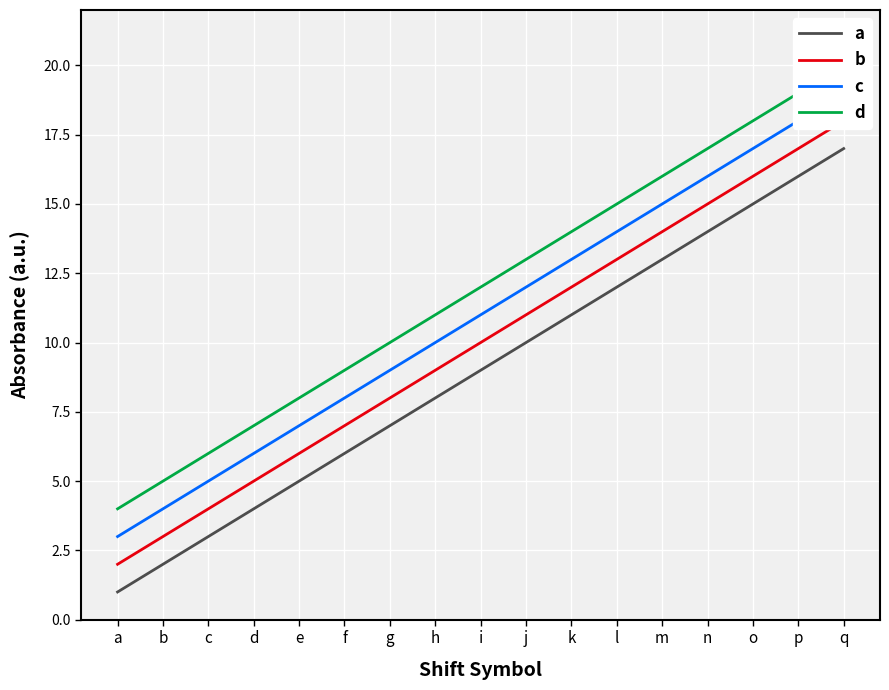

The value of c at o is 5. True or false?

False